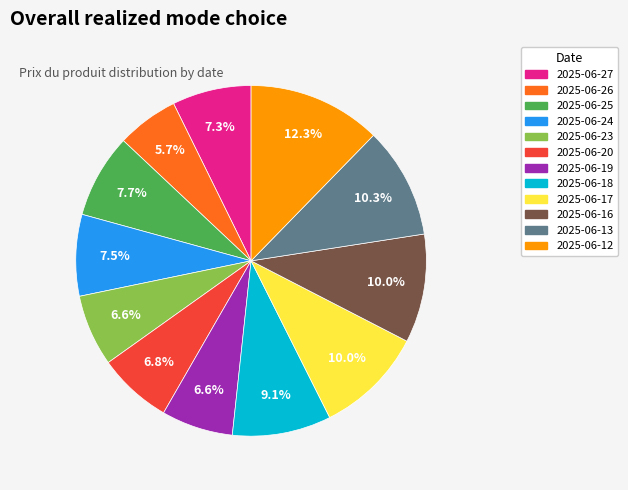

Is the sum of 2025-06-27 and 2025-06-12 greater than half?

No